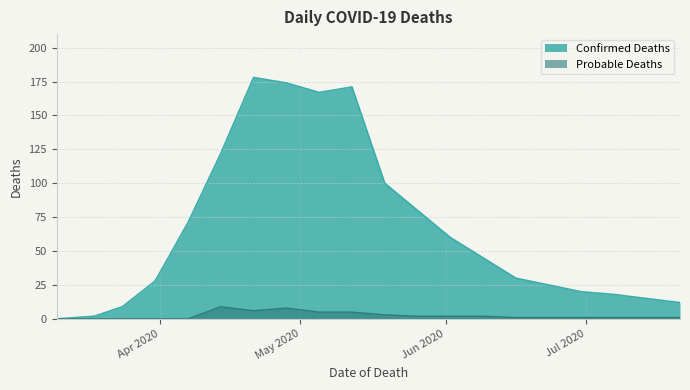

At which category is the sum across all series the highest?

2020-04-21